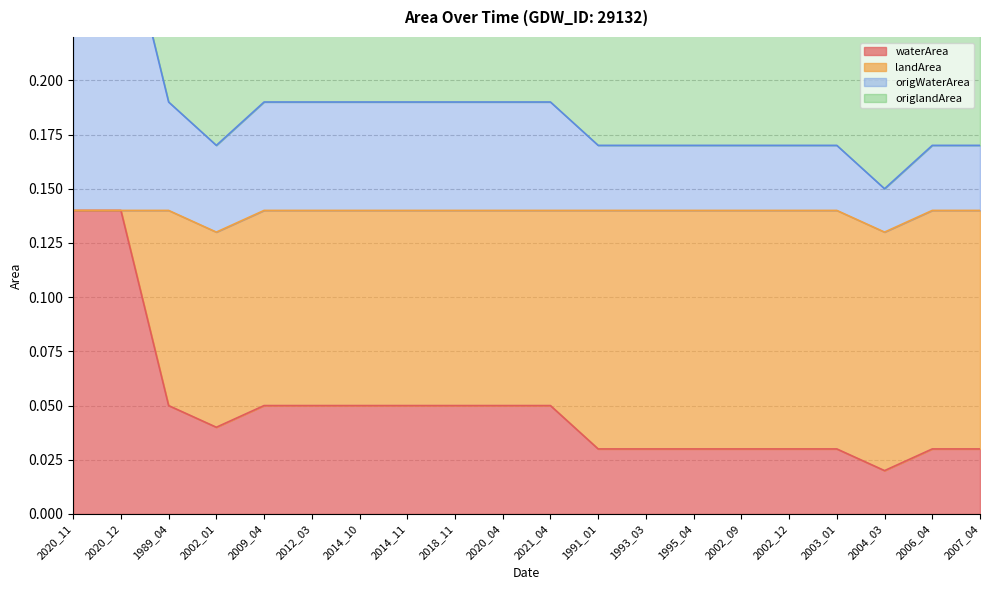

Is it true that waterArea equals 0.1 at 1993_03?

False